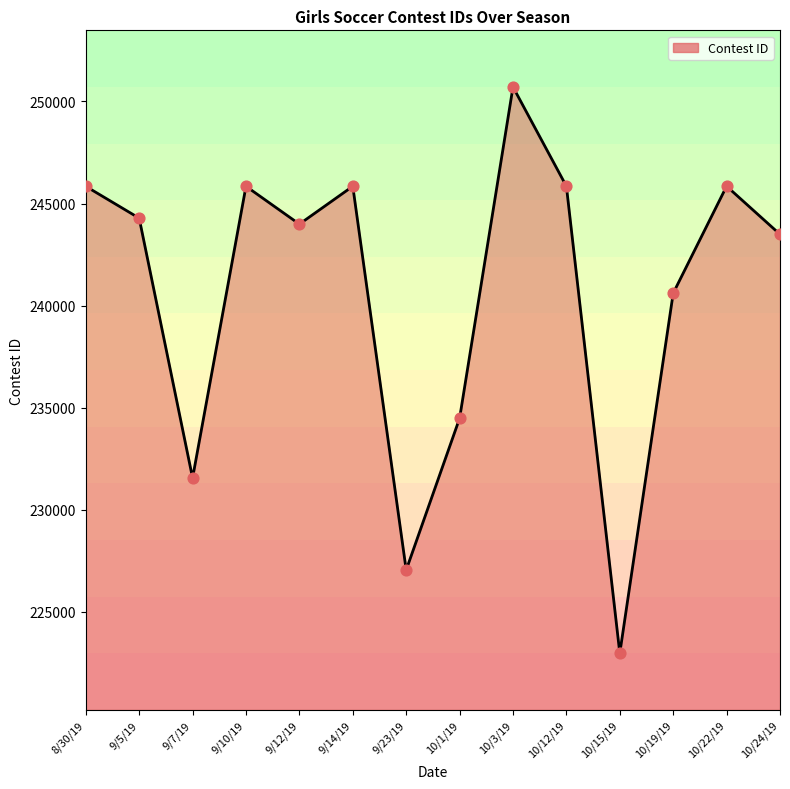

What is the change in value from 9/12/19 to 9/14/19?

+1856